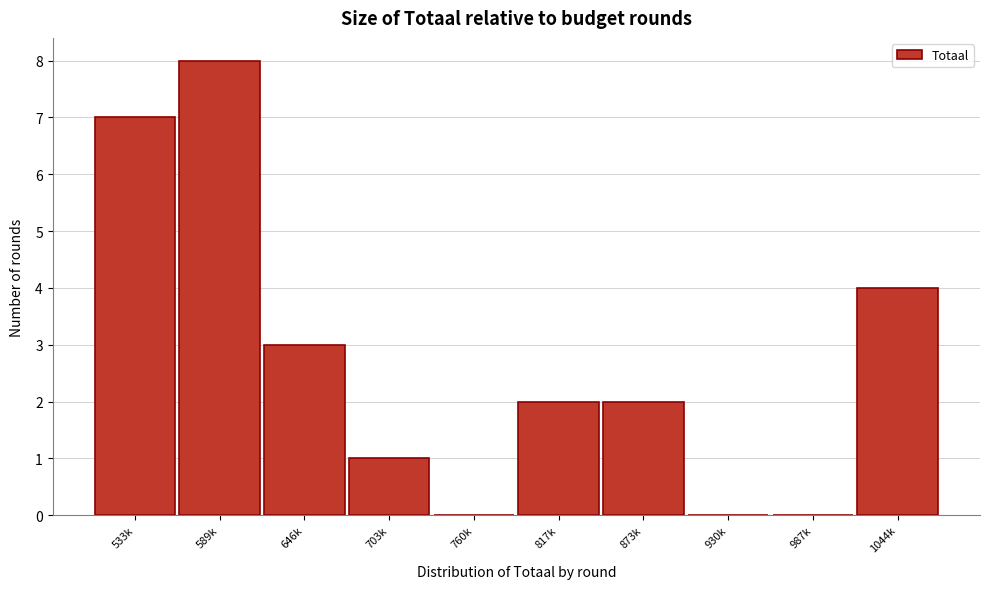

Reading left to right, extract all data points from this chart.

533k=7	589k=8	646k=3	703k=1	760k=0	817k=2	873k=2	930k=0	987k=0	1044k=4